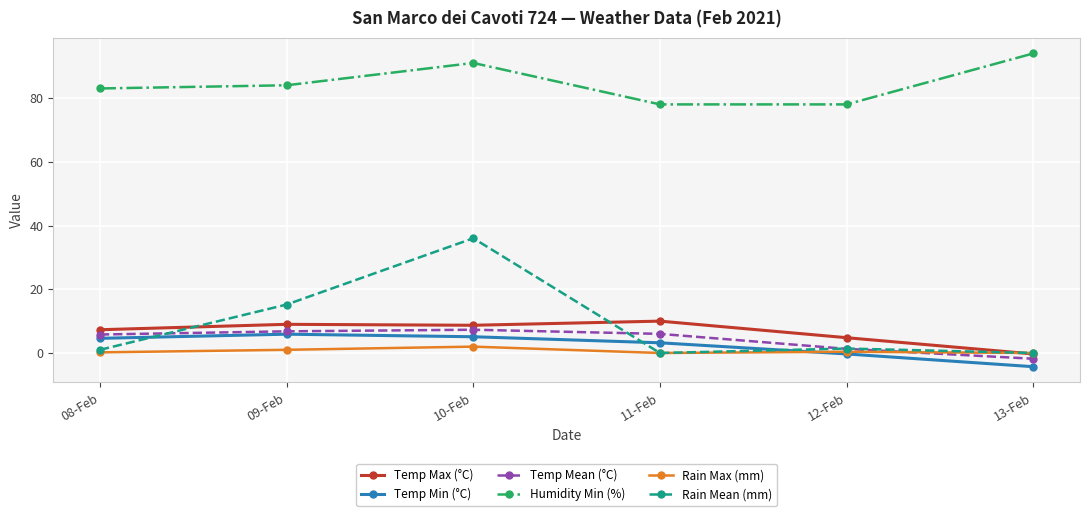

How many times do Rain Max (mm) and Temp Max (°C) cross each other?

1